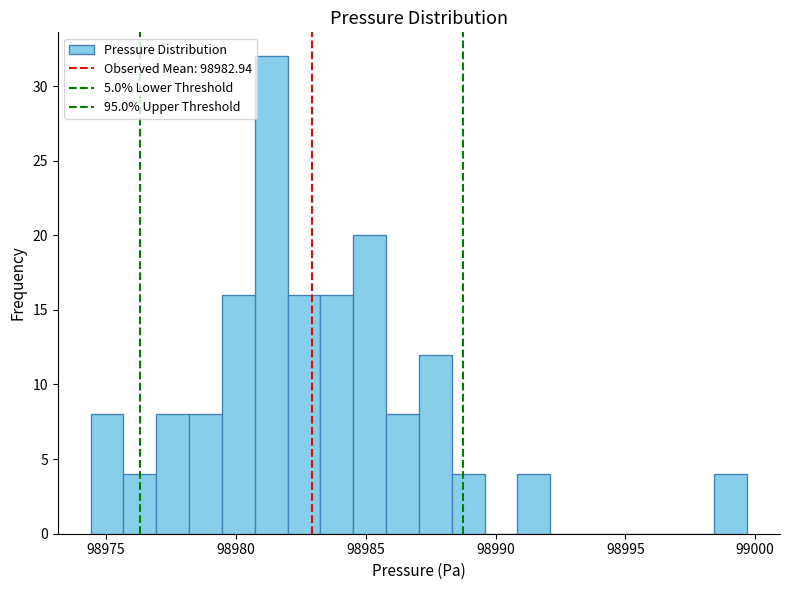

Around what value on the x-axis is the tallest bar? Give the approximate position of its centre, as read against the axis.

98981.5